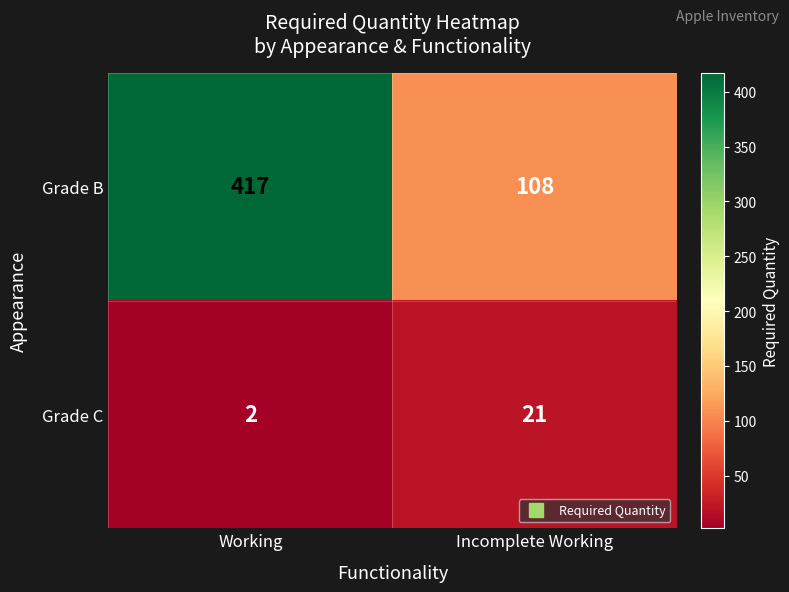

True or false: Grade B has a value of 108 at Incomplete Working.

True